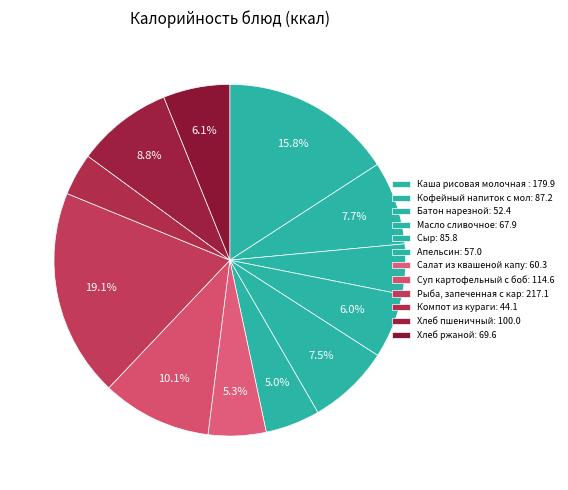

How many slices are in this pie chart?

12